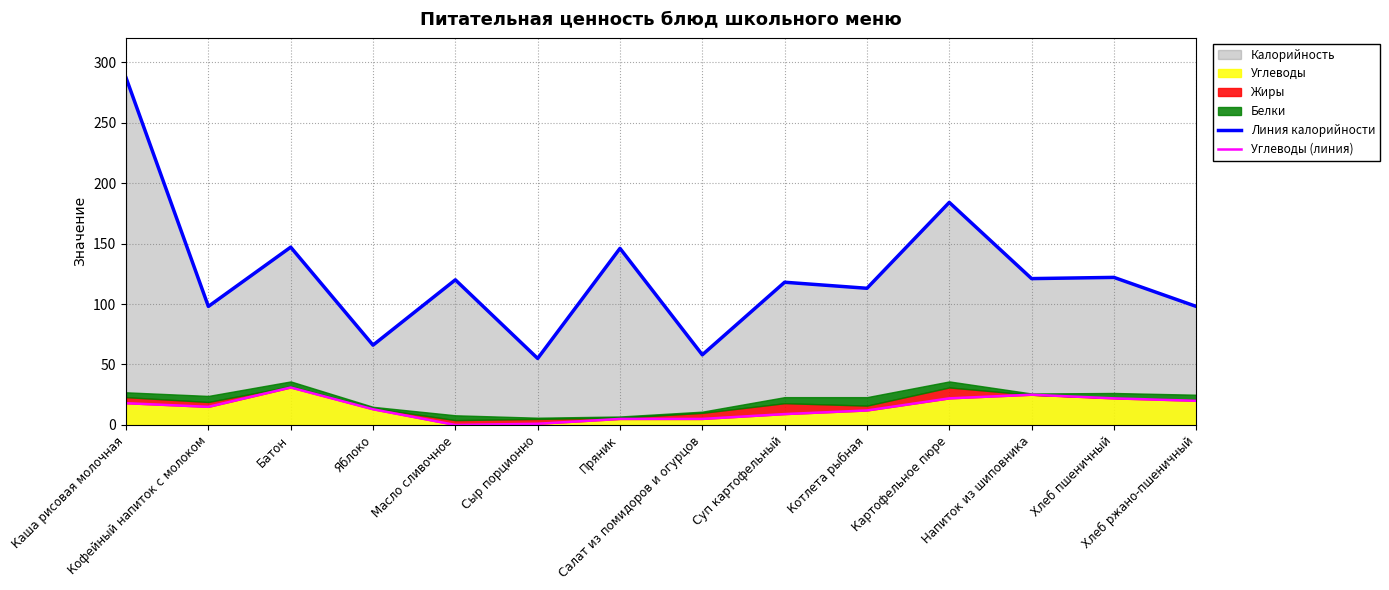

Reading left to right, extract all data points from this chart.

Линия калорийности: 287	98	147	66	120	55	146	58	118	113	184	121	122	98
Углеводы (линия): 18	15	31	13	0	1	5	5	9	12	22	25	22	20